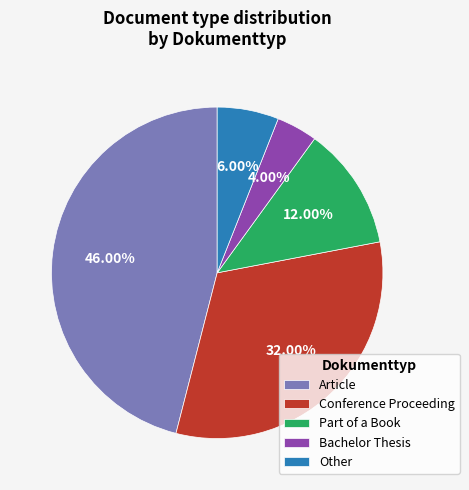

Count the number of slices in the pie.

5